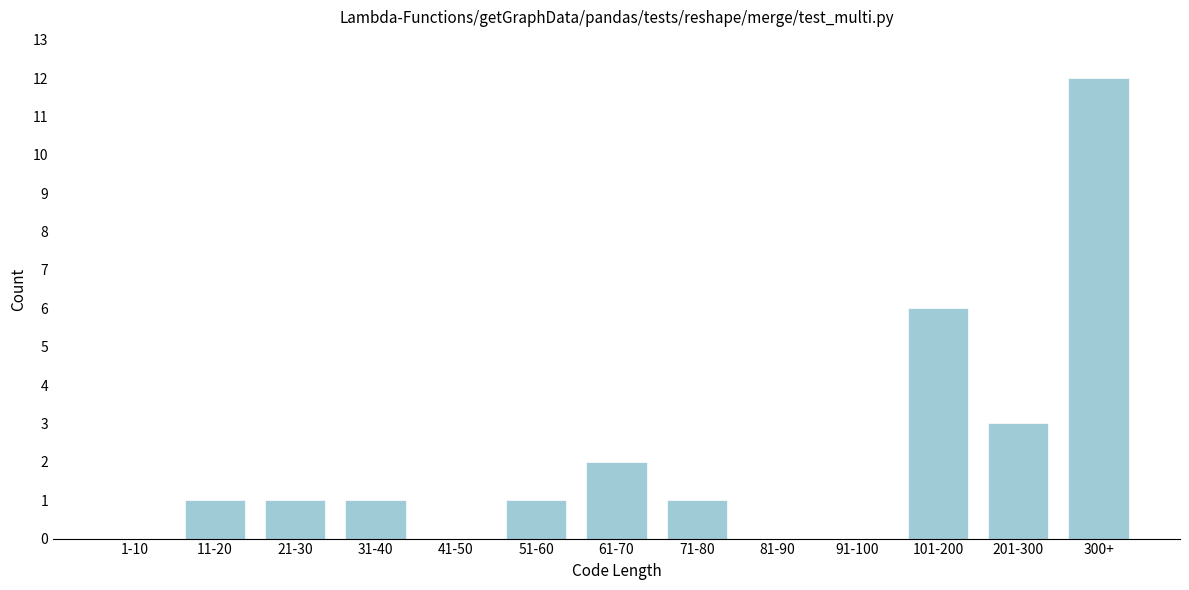

Reading right to left, transcribe all the data shown in this chart.

300+=12	201-300=3	101-200=6	91-100=0	81-90=0	71-80=1	61-70=2	51-60=1	41-50=0	31-40=1	21-30=1	11-20=1	1-10=0